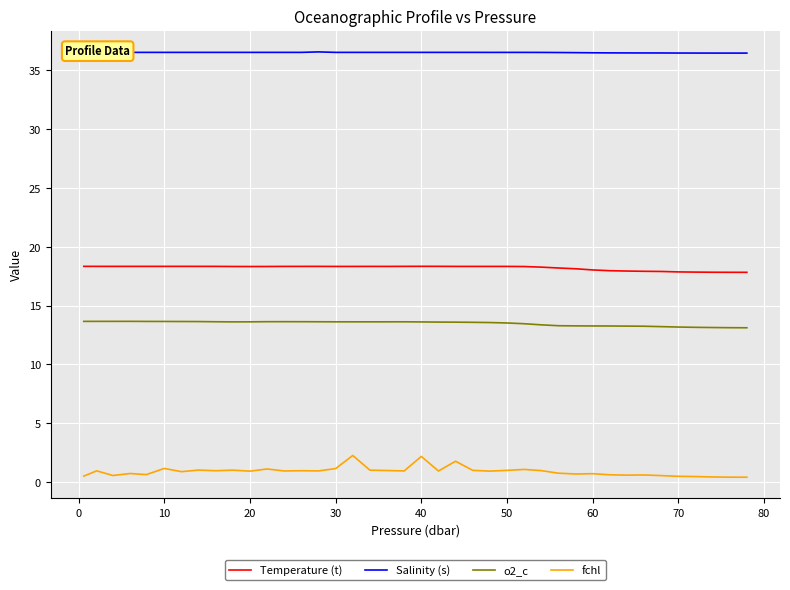

True or false: Temperature (t) and fchl cross at least once.

False